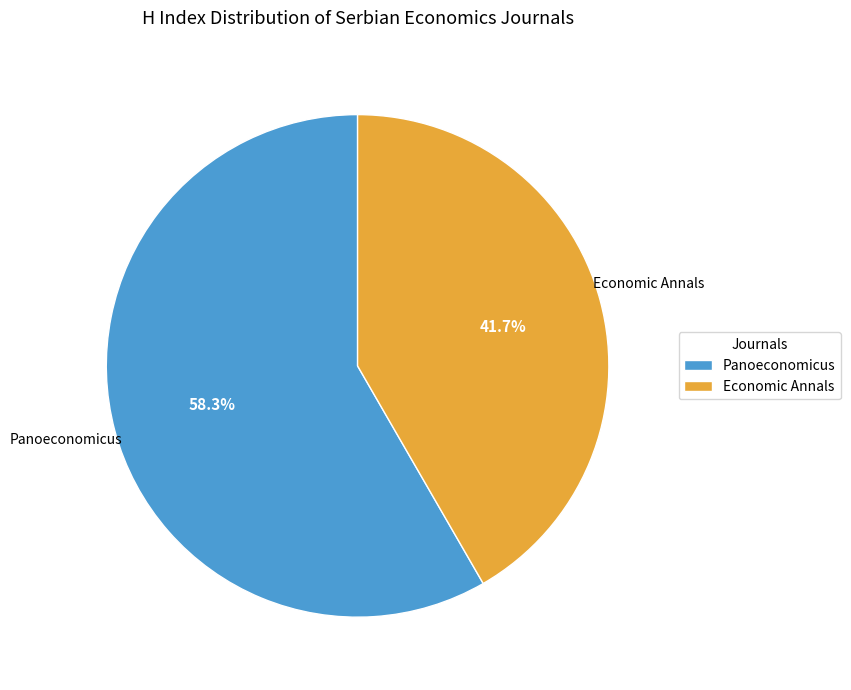

Rank the categories by value from highest to lowest.

Panoeconomicus, Economic Annals